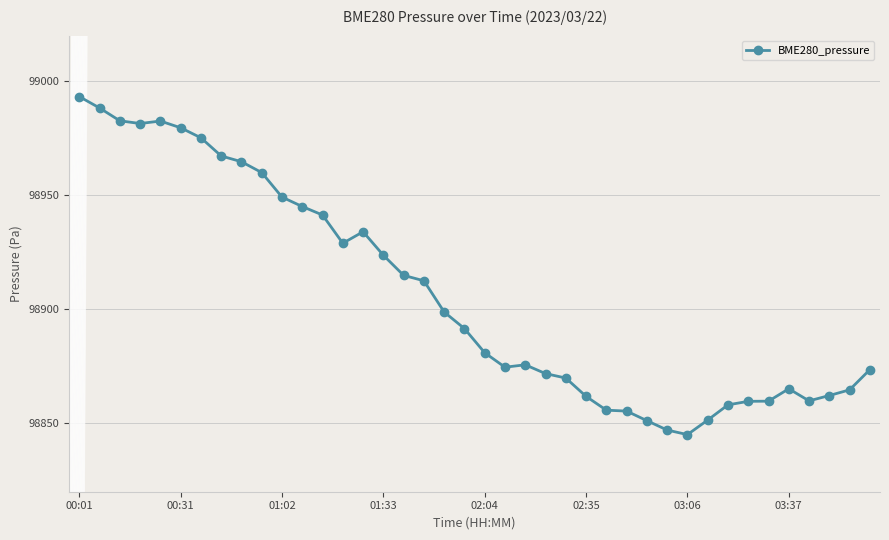

True or false: there are more than 1 points higher than both neighbors.

True